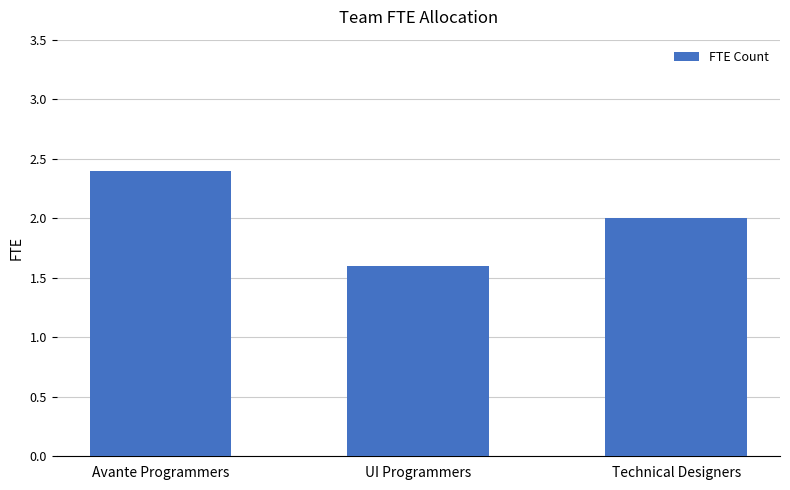

Between UI Programmers and Technical Designers, which is larger?

Technical Designers